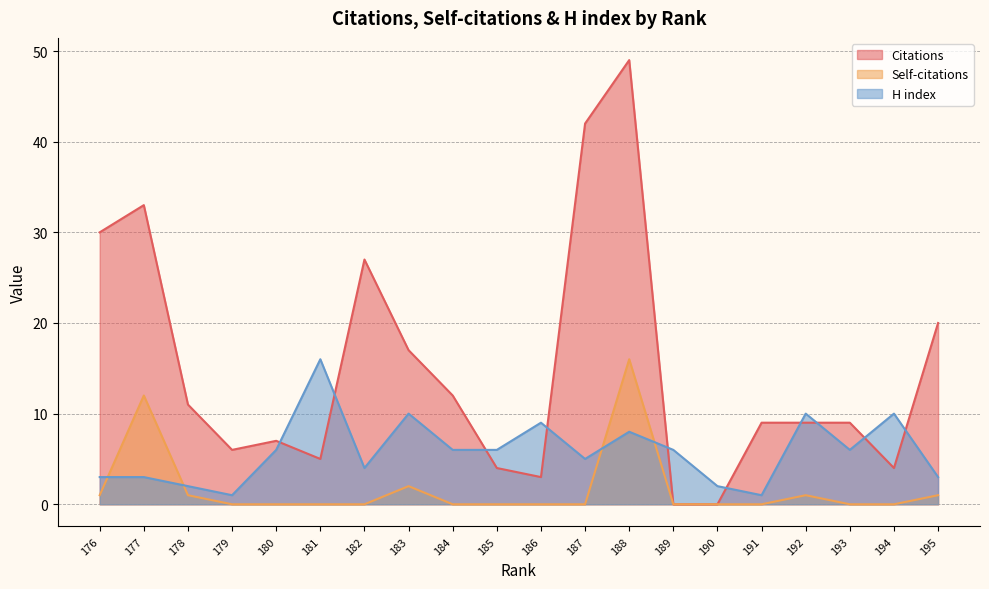

True or false: Citations has a value of 7 at 180.

True